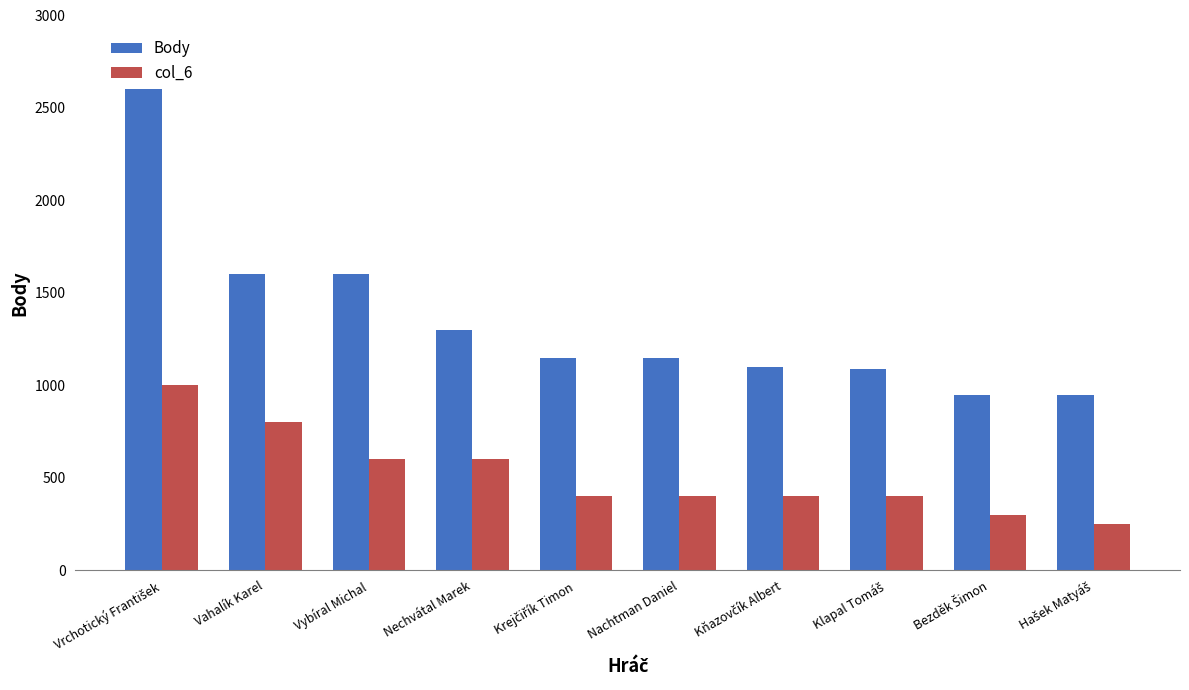

What is the sum of all col_6 values?

5150